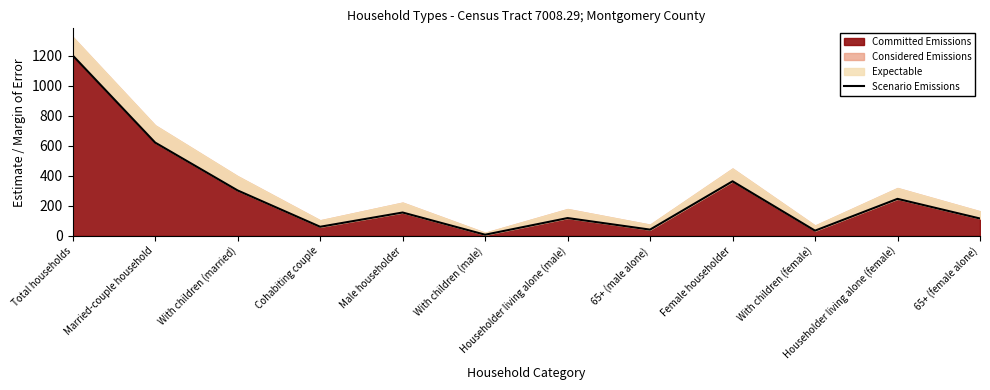

How many lines are shown in the chart?

1